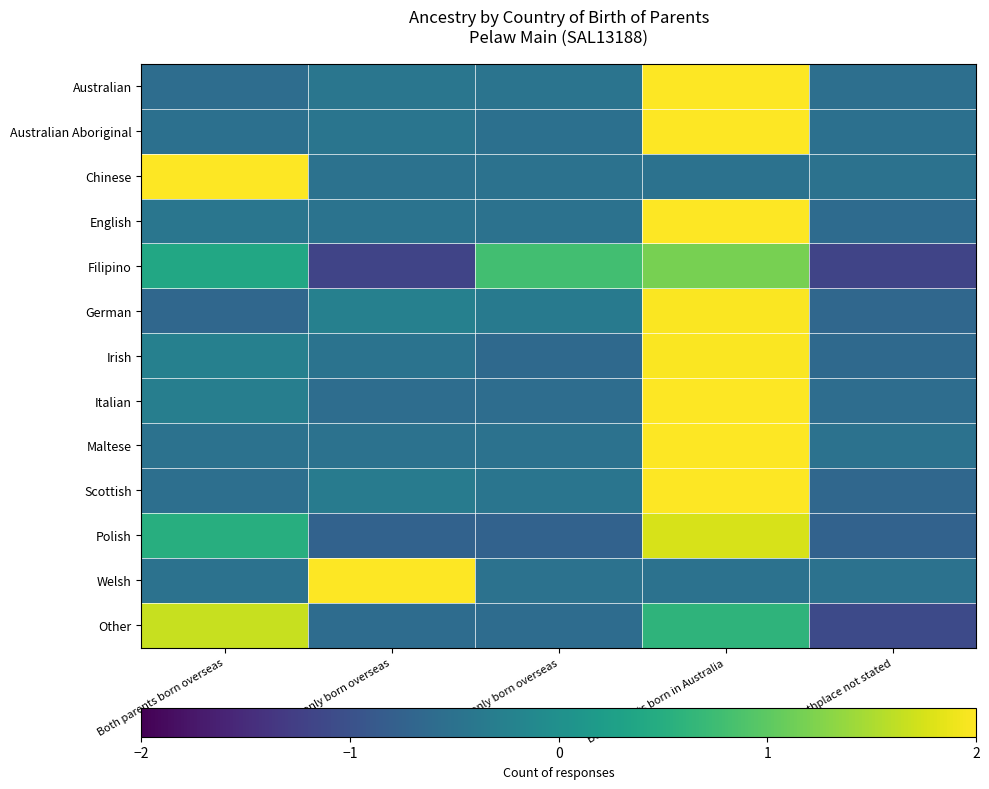

Which series changed the most between Both parents born overseas and Father only born overseas?

Chinese